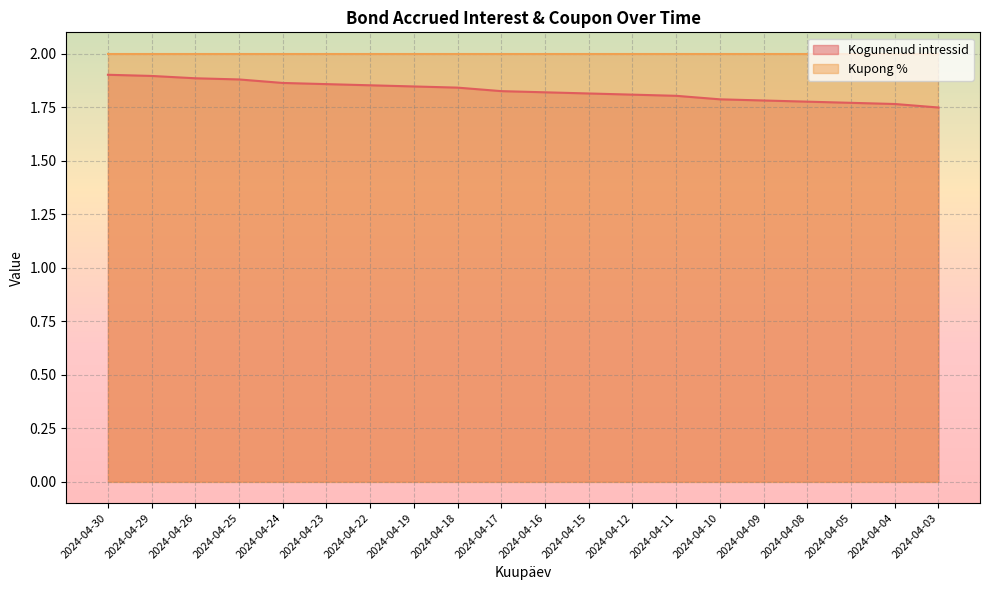

Reading left to right, extract all data points from this chart.

1.9	1.9	1.9	1.9	1.9	1.9	1.9	1.8	1.8	1.8	1.8	1.8	1.8	1.8	1.8	1.8	1.8	1.8	1.8	1.7